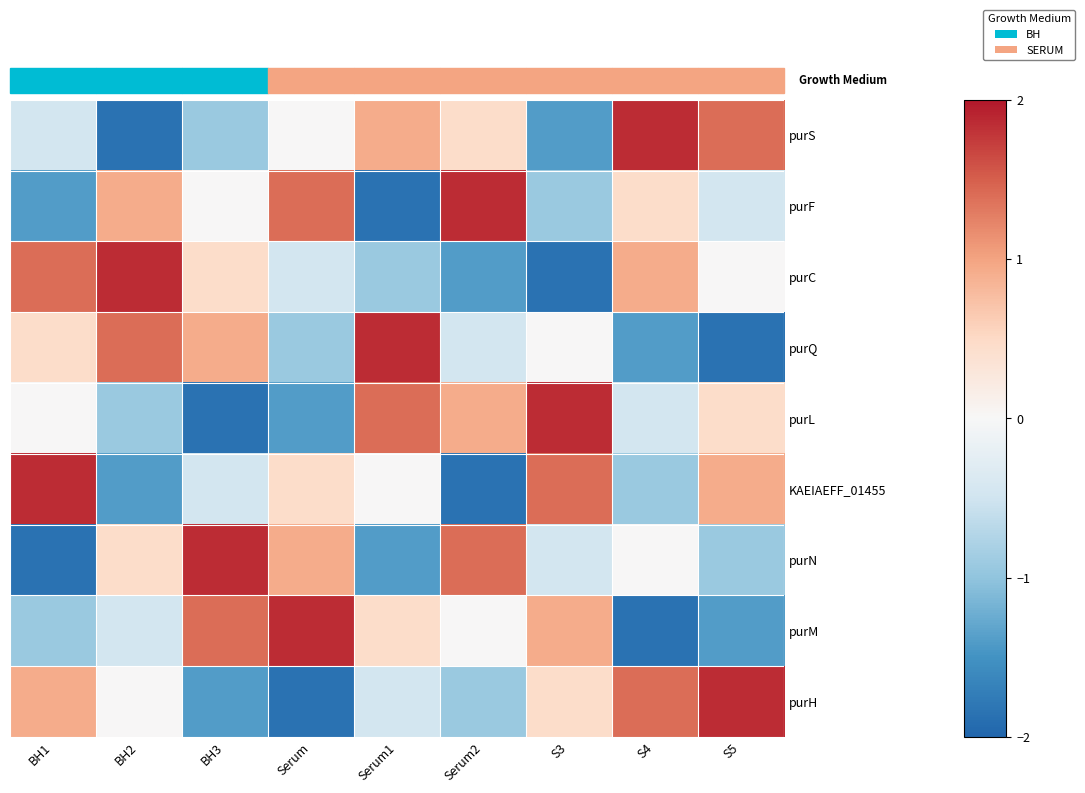

What is the difference between the highest and lowest values at Serum2?

3.7